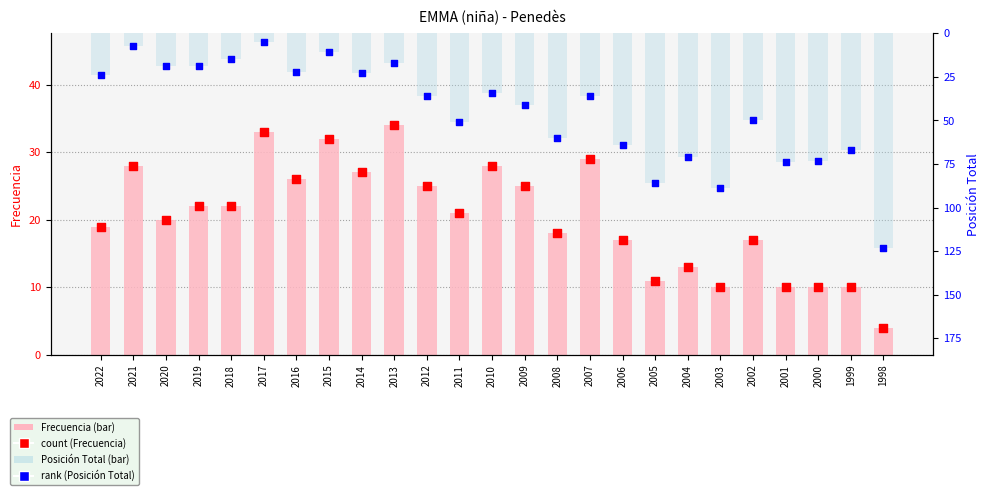

At how many categories does at least one series exceed 86?

2